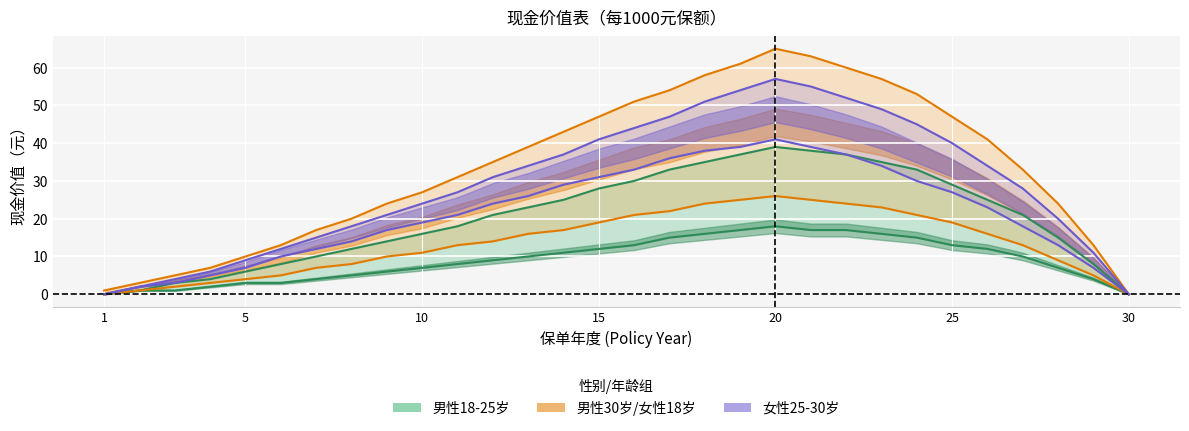

True or false: age_25_female and age_30_male cross at least once.

False